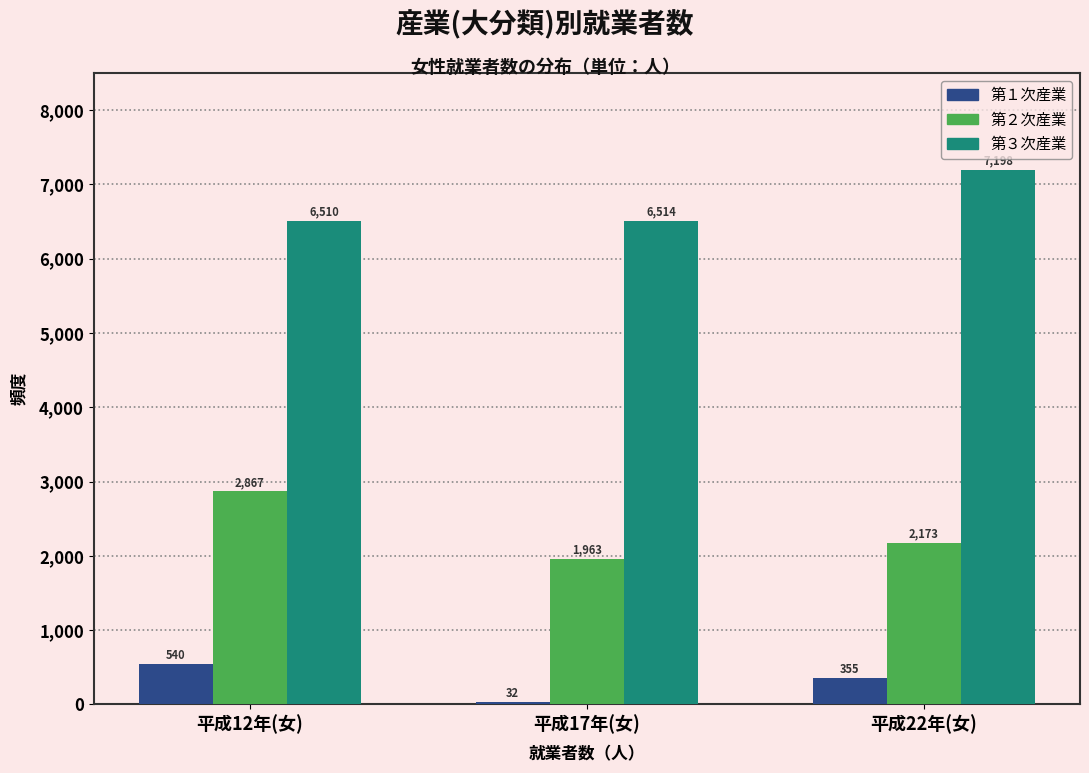

Reading right to left, list all the values displayed in this chart.

第１次産業: 平成22年(女)=355	平成17年(女)=32	平成12年(女)=540
第２次産業: 平成22年(女)=2173	平成17年(女)=1963	平成12年(女)=2867
第３次産業: 平成22年(女)=7198	平成17年(女)=6514	平成12年(女)=6510